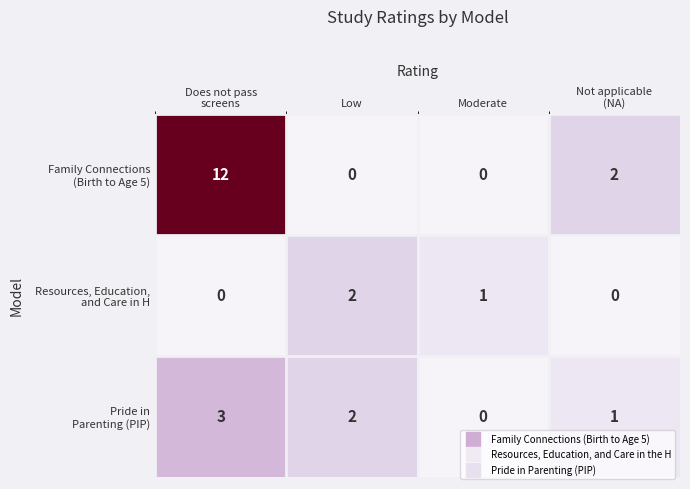

What is the total value across all series at Low?

4